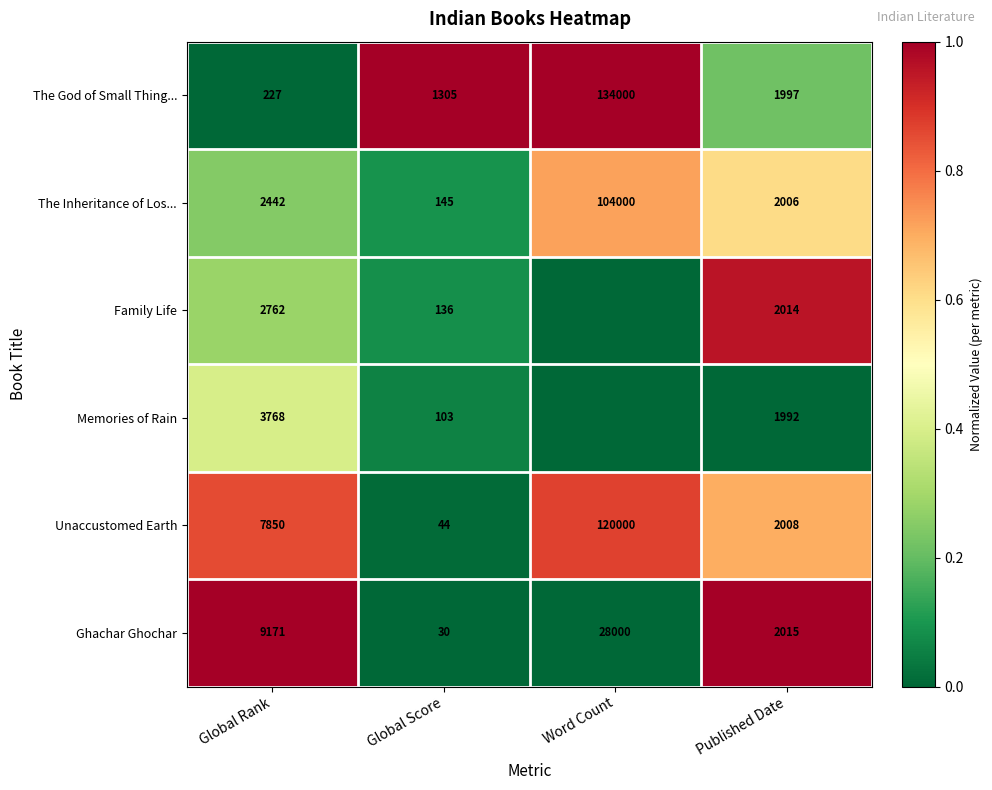

Is it true that The Inheritance of Los... equals 0.4 at Word Count?

False